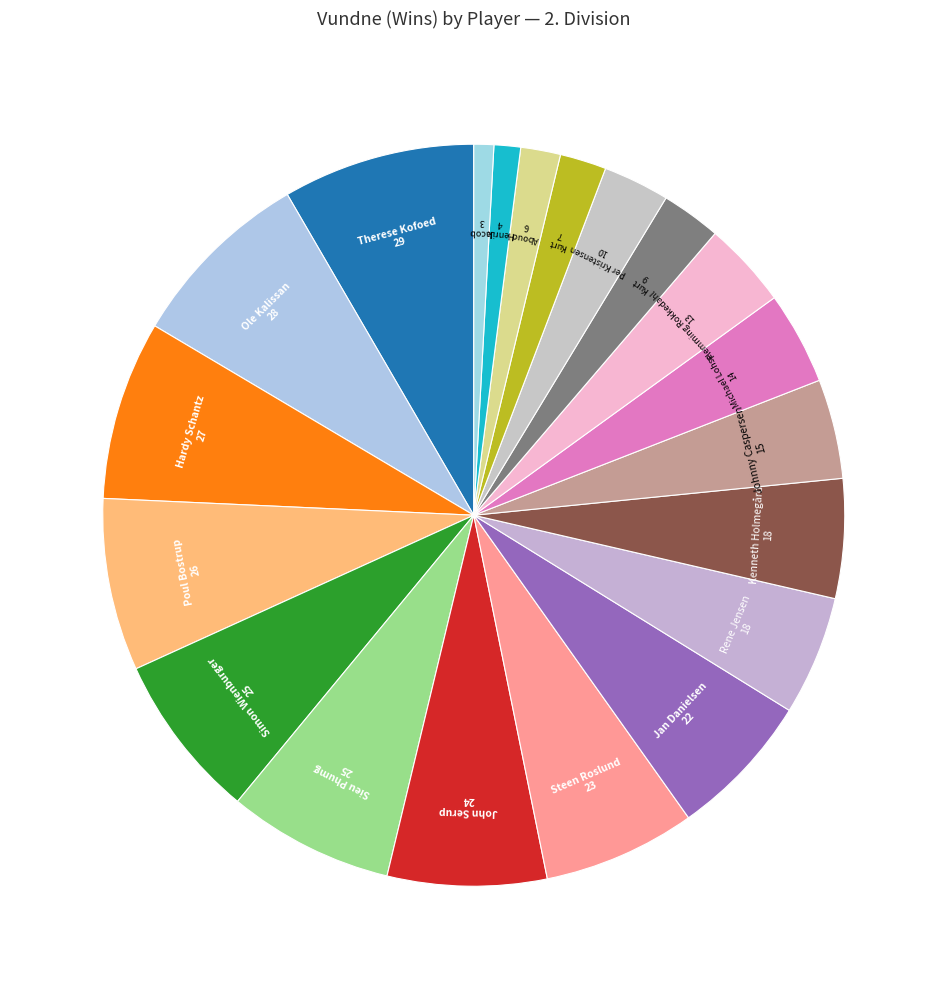

What is the largest slice in the pie chart?

Therese Kofoed